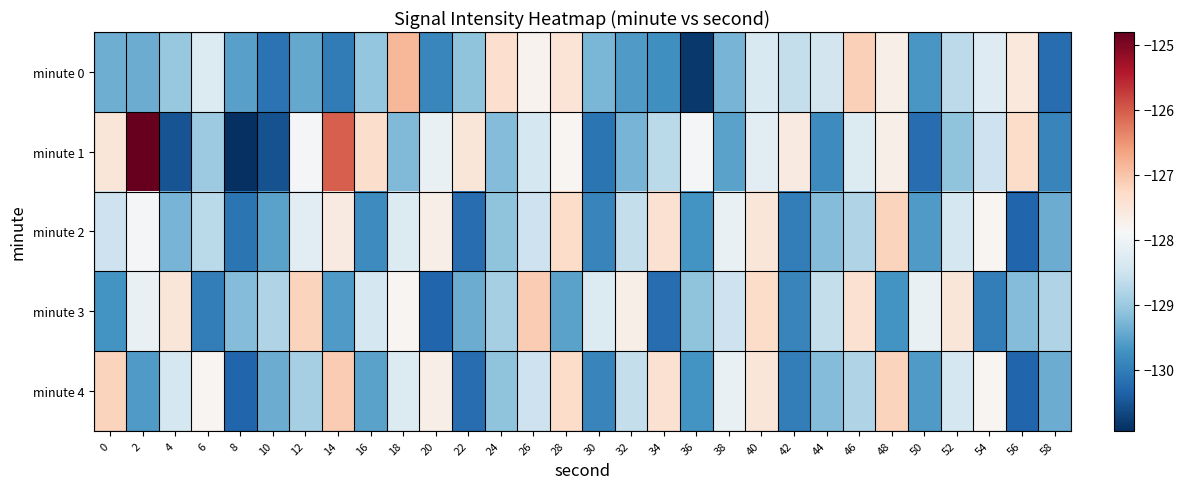

Reading left to right, list all the values displayed in this chart.

minute 0: 0=-129.4	2=-129.4	4=-129.0	6=-128.3	8=-129.5	10=-130.1	12=-129.4	14=-130.0	16=-129.1	18=-126.9	20=-129.9	22=-129.1	24=-127.4	26=-127.8	28=-127.4	30=-129.3	32=-129.6	34=-129.8	36=-130.8	38=-129.3	40=-128.3	42=-128.6	44=-128.4	46=-127.2	48=-127.7	50=-129.7	52=-128.7	54=-128.3	56=-127.5	58=-130.2
minute 1: 0=-127.5	2=-124.8	4=-130.5	6=-129.0	8=-130.9	10=-130.5	12=-127.9	14=-126.0	16=-127.3	18=-129.2	20=-128.1	22=-127.5	24=-129.2	26=-128.4	28=-127.8	30=-130.1	32=-129.3	34=-128.7	36=-127.9	38=-129.5	40=-128.2	42=-127.6	44=-129.8	46=-128.3	48=-127.7	50=-130.2	52=-129.1	54=-128.5	56=-127.3	58=-129.9
minute 2: 0=-128.5	2=-127.9	4=-129.3	6=-128.7	8=-130.1	10=-129.5	12=-128.2	14=-127.6	16=-129.8	18=-128.3	20=-127.7	22=-130.2	24=-129.1	26=-128.5	28=-127.3	30=-129.9	32=-128.6	34=-127.4	36=-129.7	38=-128.1	40=-127.5	42=-130.0	44=-129.2	46=-128.8	48=-127.2	50=-129.6	52=-128.4	54=-127.8	56=-130.3	58=-129.4
minute 3: 0=-129.7	2=-128.1	4=-127.5	6=-130.0	8=-129.2	10=-128.8	12=-127.2	14=-129.6	16=-128.4	18=-127.8	20=-130.3	22=-129.4	24=-128.9	26=-127.1	28=-129.5	30=-128.3	32=-127.7	34=-130.2	36=-129.1	38=-128.5	40=-127.3	42=-129.9	44=-128.6	46=-127.4	48=-129.7	50=-128.1	52=-127.5	54=-130.0	56=-129.2	58=-128.8
minute 4: 0=-127.2	2=-129.6	4=-128.4	6=-127.8	8=-130.3	10=-129.4	12=-128.9	14=-127.1	16=-129.5	18=-128.3	20=-127.7	22=-130.2	24=-129.1	26=-128.5	28=-127.3	30=-129.9	32=-128.6	34=-127.4	36=-129.7	38=-128.1	40=-127.5	42=-130.0	44=-129.2	46=-128.8	48=-127.2	50=-129.6	52=-128.4	54=-127.8	56=-130.3	58=-129.4